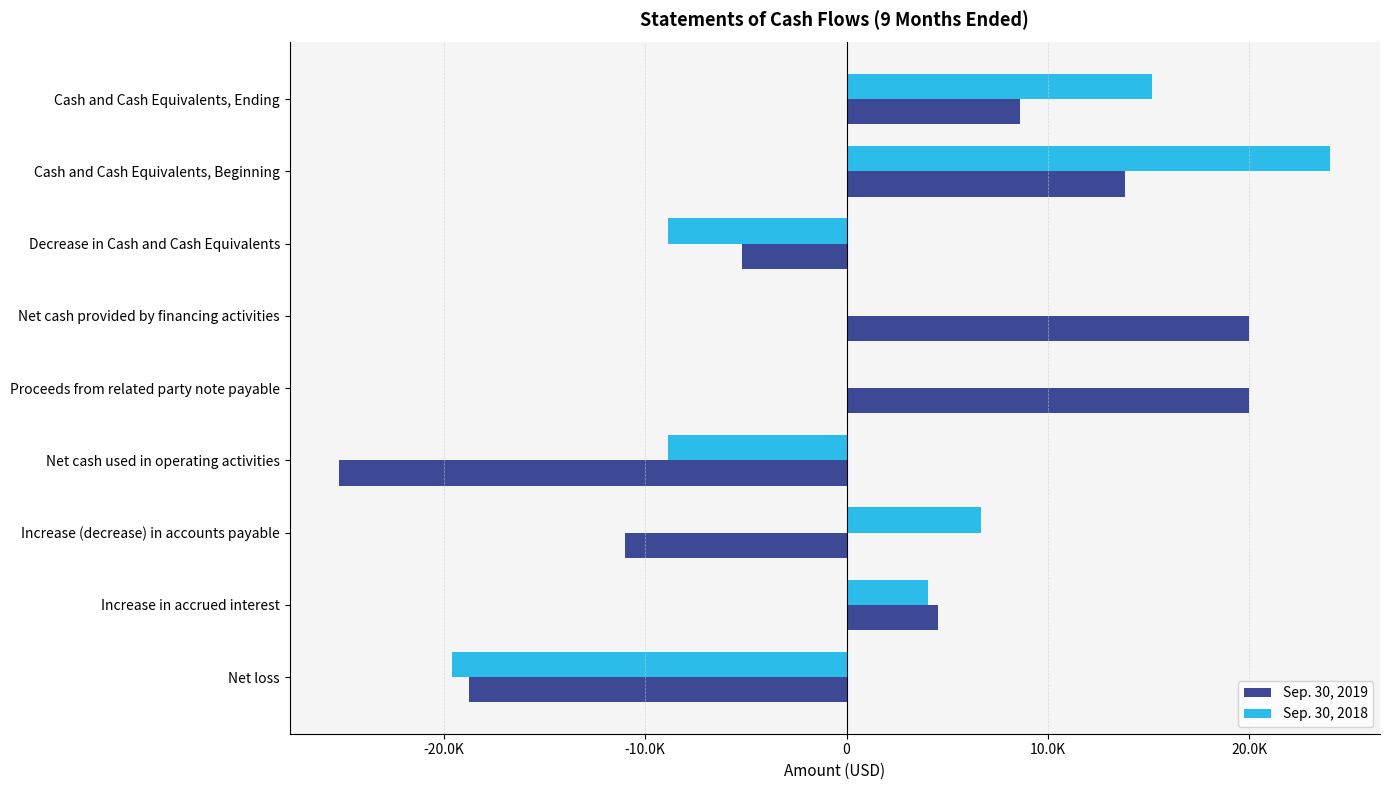

What are all the series names shown in the legend?

Sep. 30, 2019, Sep. 30, 2018